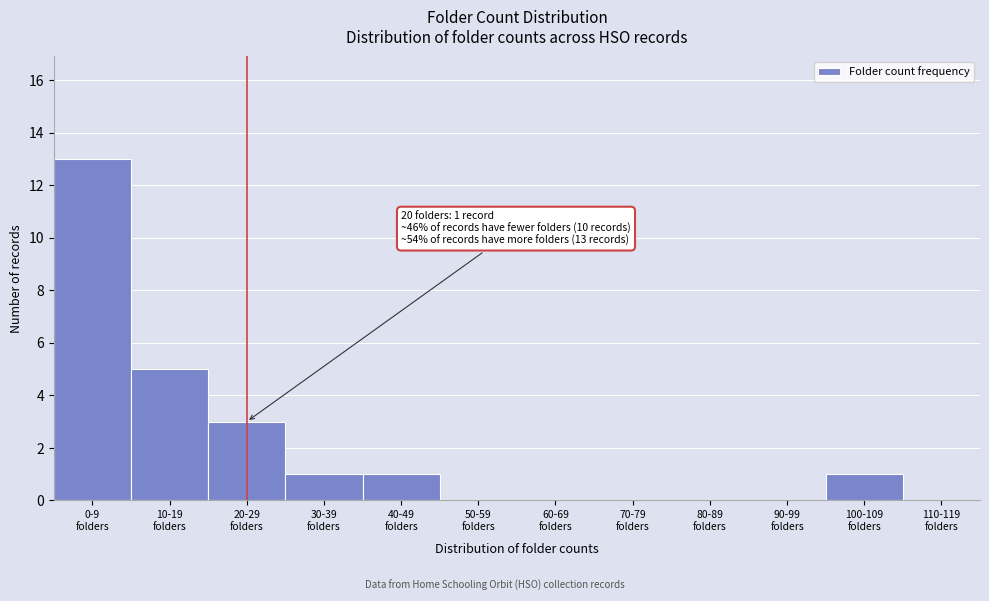

What is the sum of all values?

24